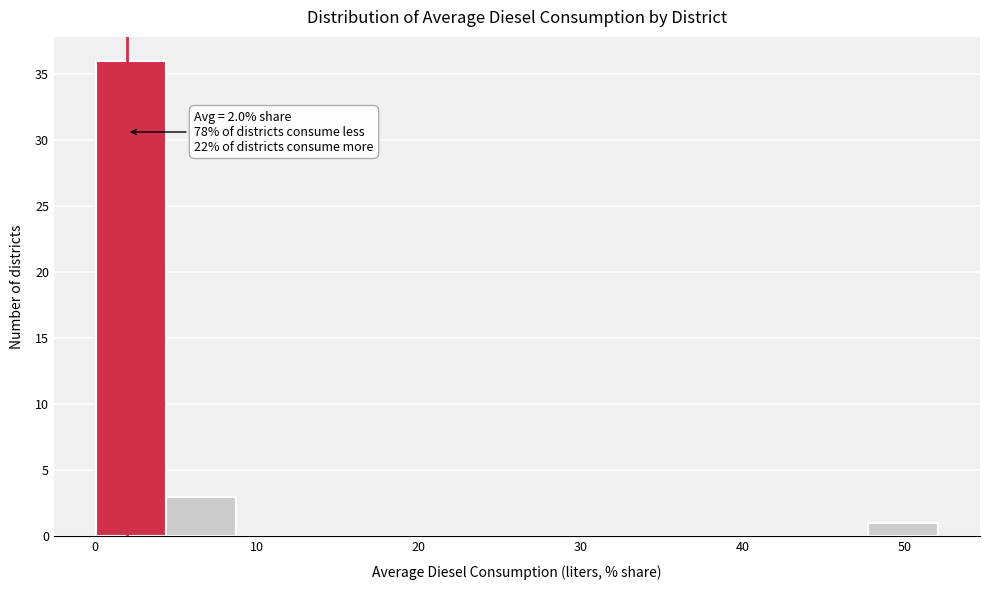

Which range on the x-axis has the tallest bar?

0 to 4